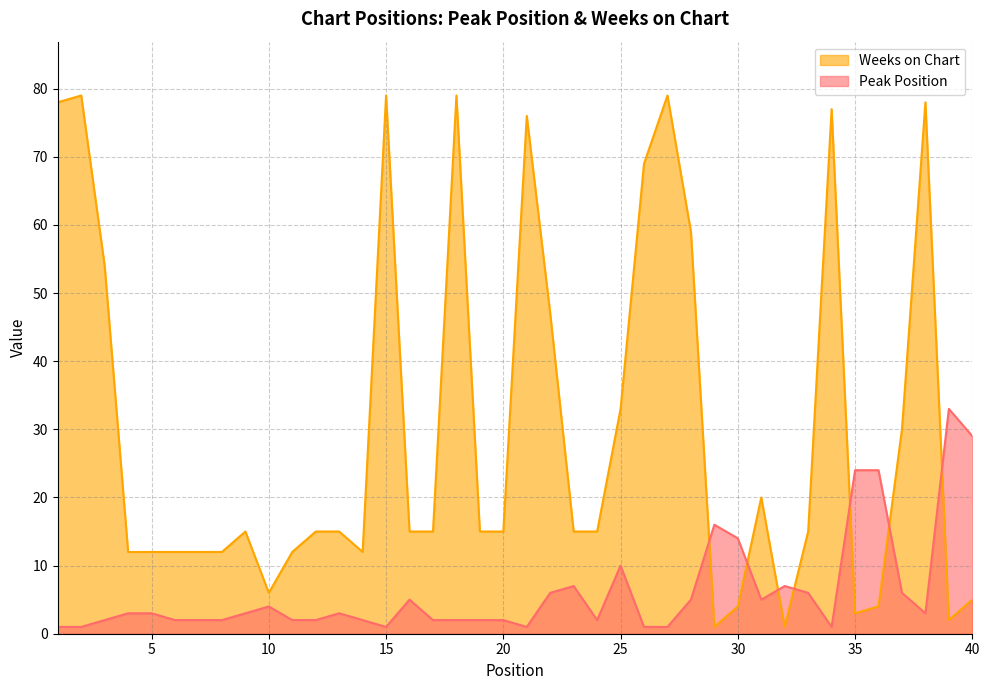

How many data points does each series have?

40